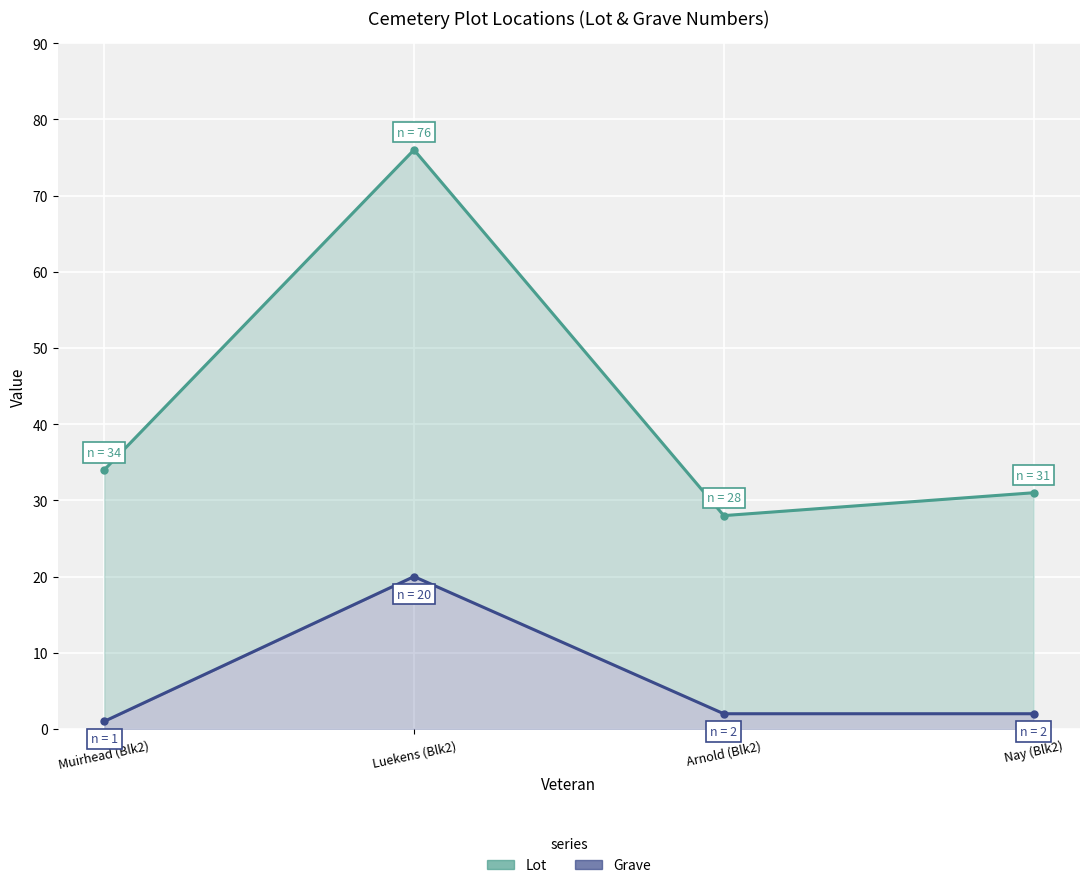

Reading left to right, extract all data points from this chart.

Lot: Muirhead (Blk2)=34	Luekens (Blk2)=76	Arnold (Blk2)=28	Nay (Blk2)=31
Grave: Muirhead (Blk2)=1	Luekens (Blk2)=20	Arnold (Blk2)=2	Nay (Blk2)=2